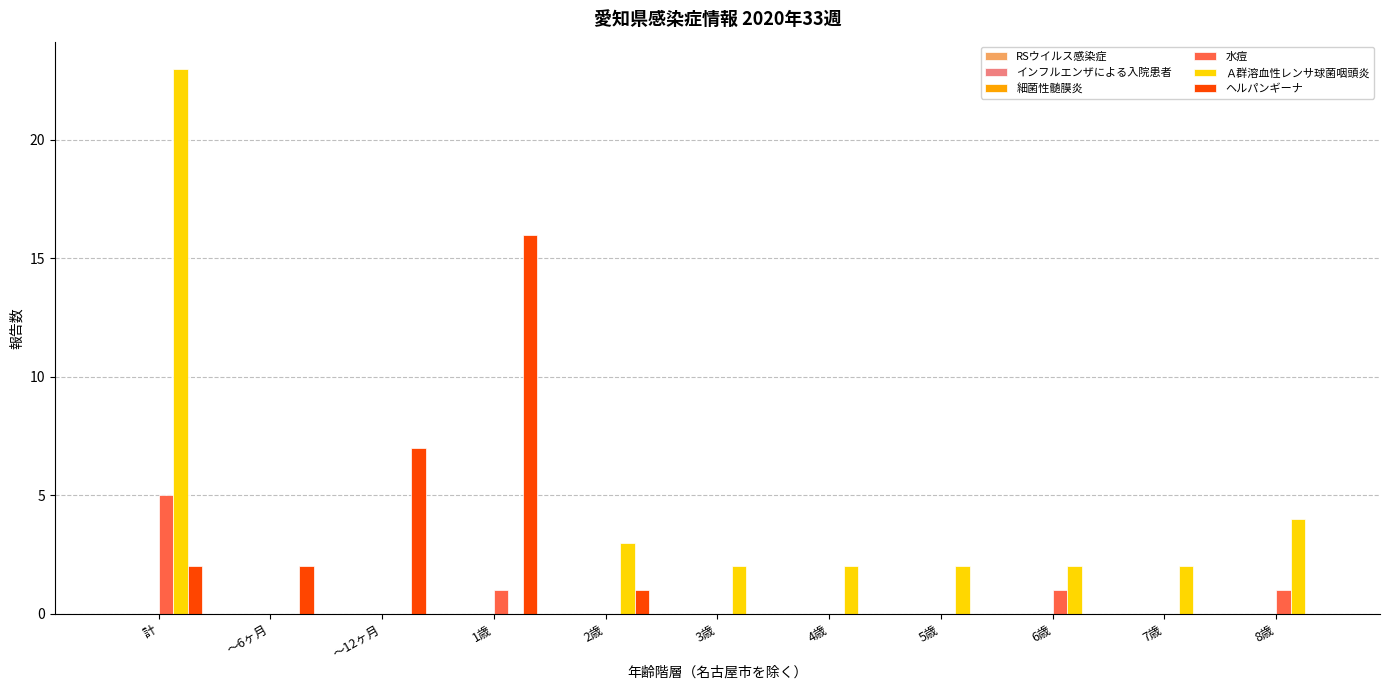

What is the sum of the ヘルパンギーナ values at ～12ヶ月 and ～6ヶ月?

9